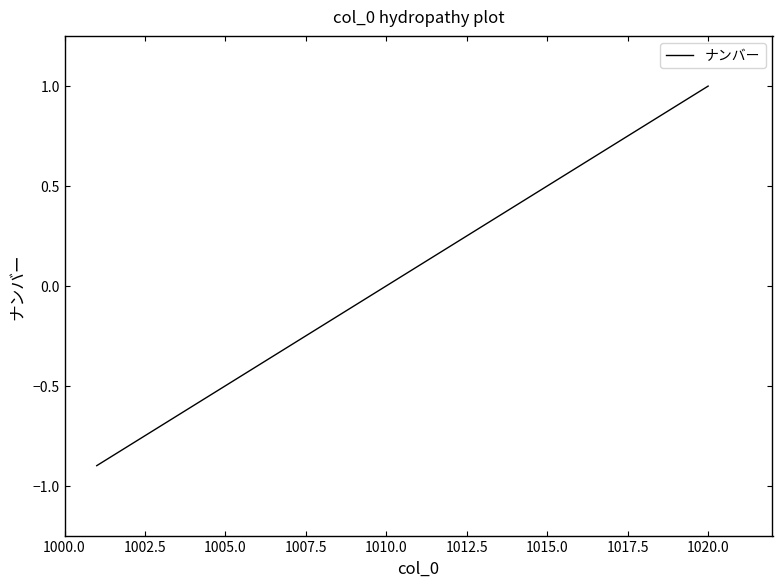

What is the maximum value shown in the chart?

1.0